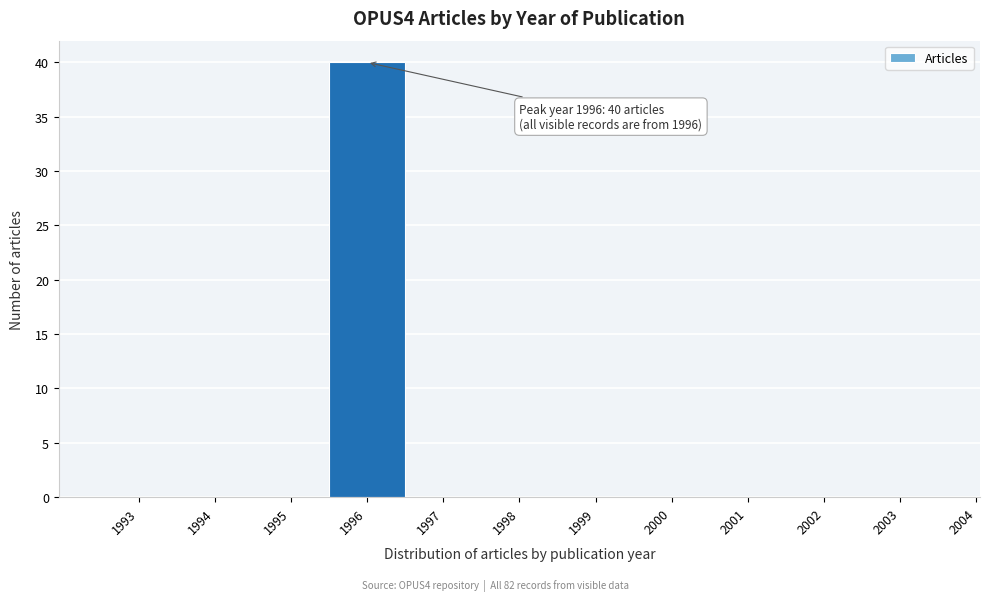

Which range on the x-axis has the tallest bar?

1995.5 to 1996.5